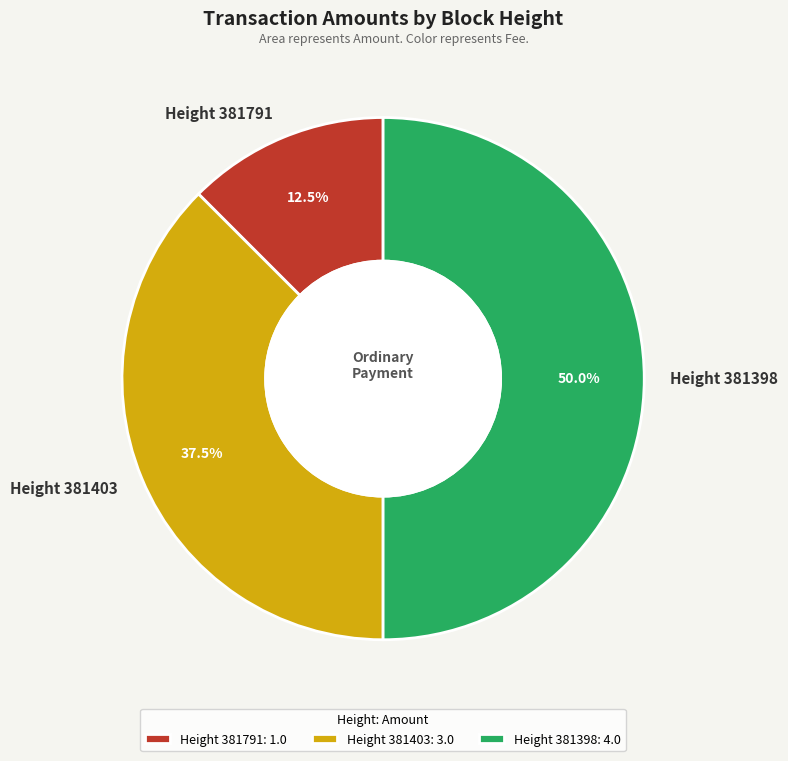

Rank the categories by value from lowest to highest.

Height 381791, Height 381403, Height 381398